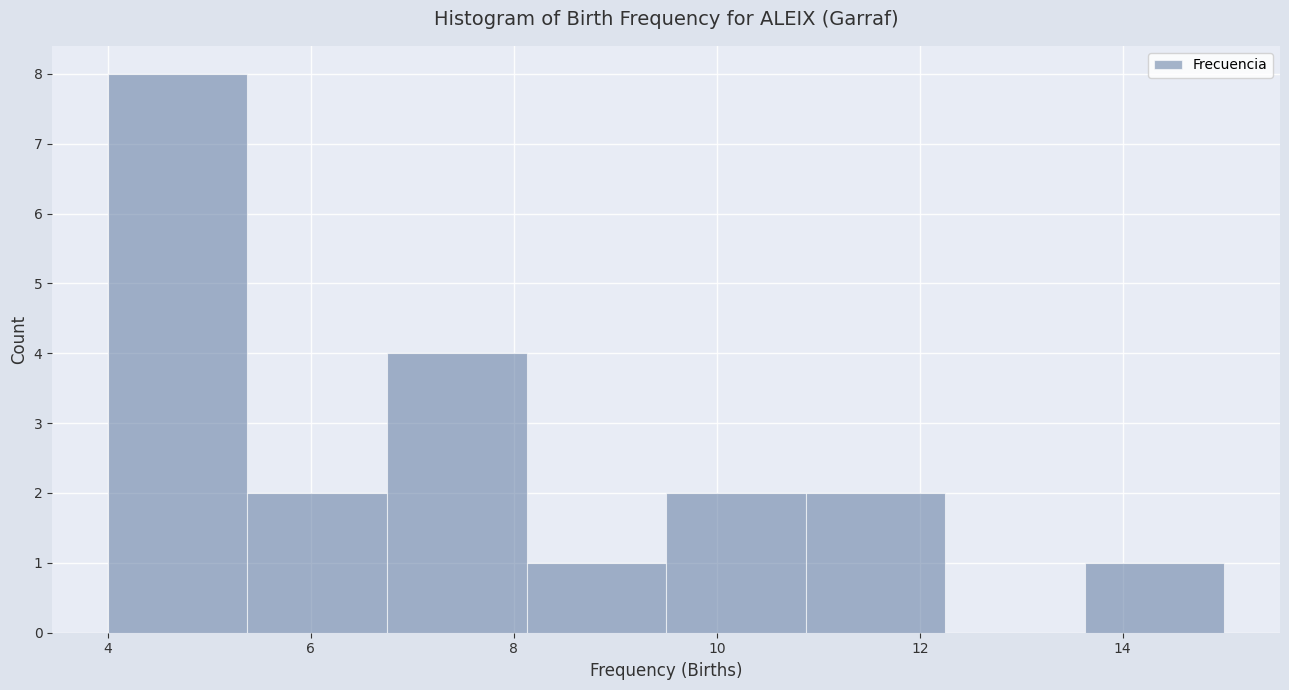

Which range on the x-axis has the tallest bar?

4.0 to 5.4